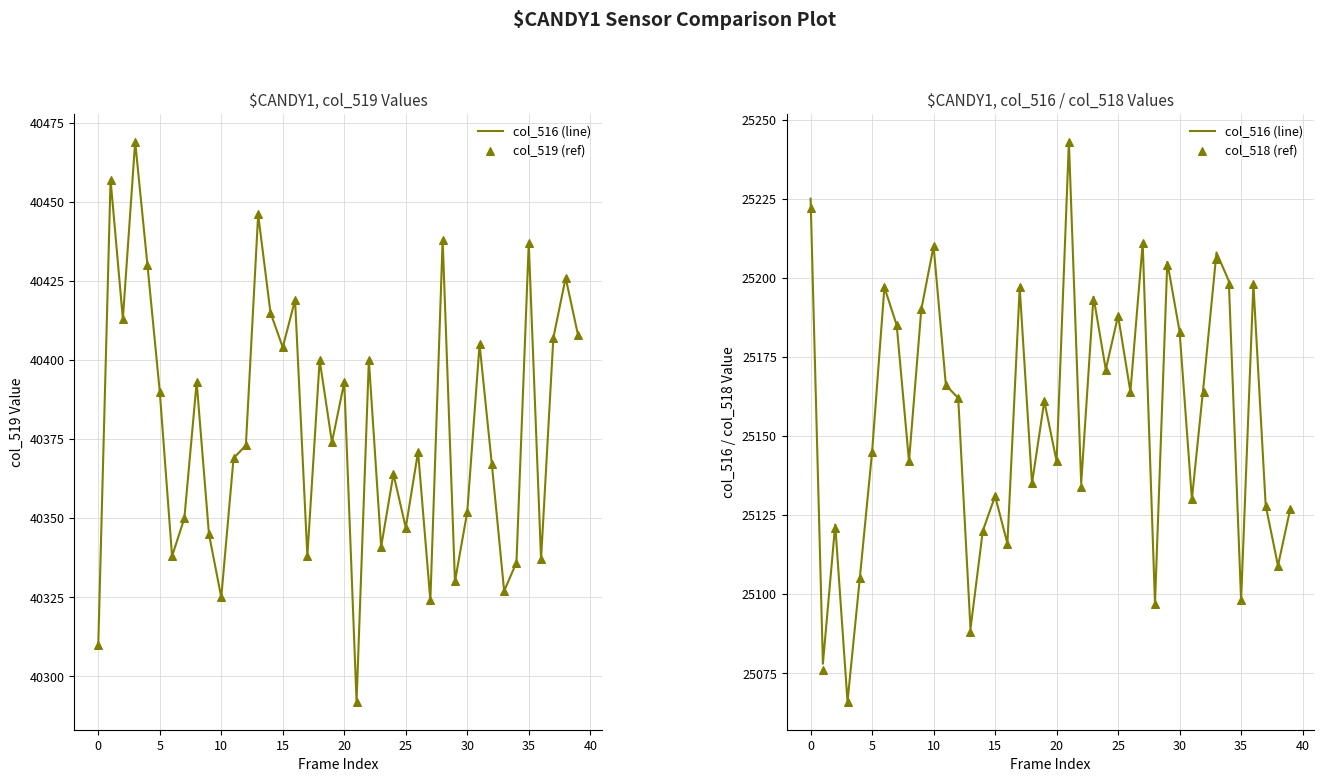

At how many categories does at least one series exceed 32896?

40